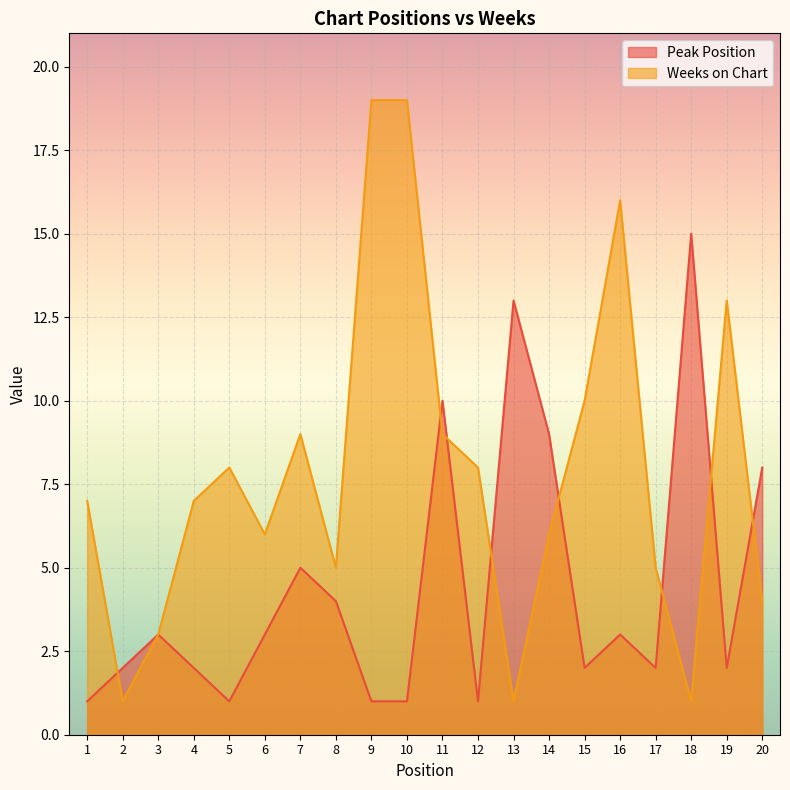

How many interior local valleys does the Peak Position series have?

5